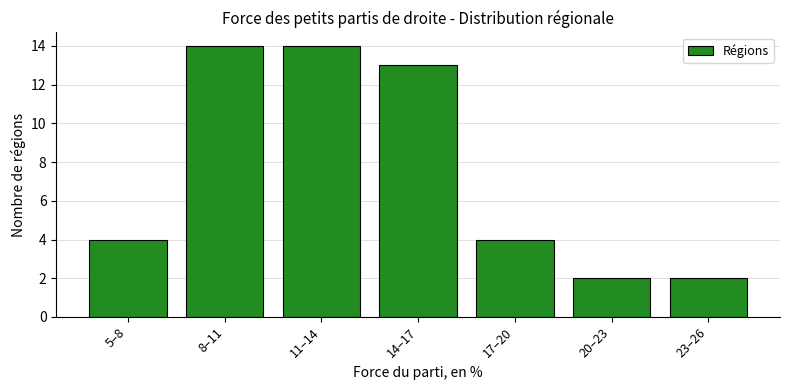

Reading left to right, transcribe all the data shown in this chart.

5–8=4	8–11=14	11–14=14	14–17=13	17–20=4	20–23=2	23–26=2